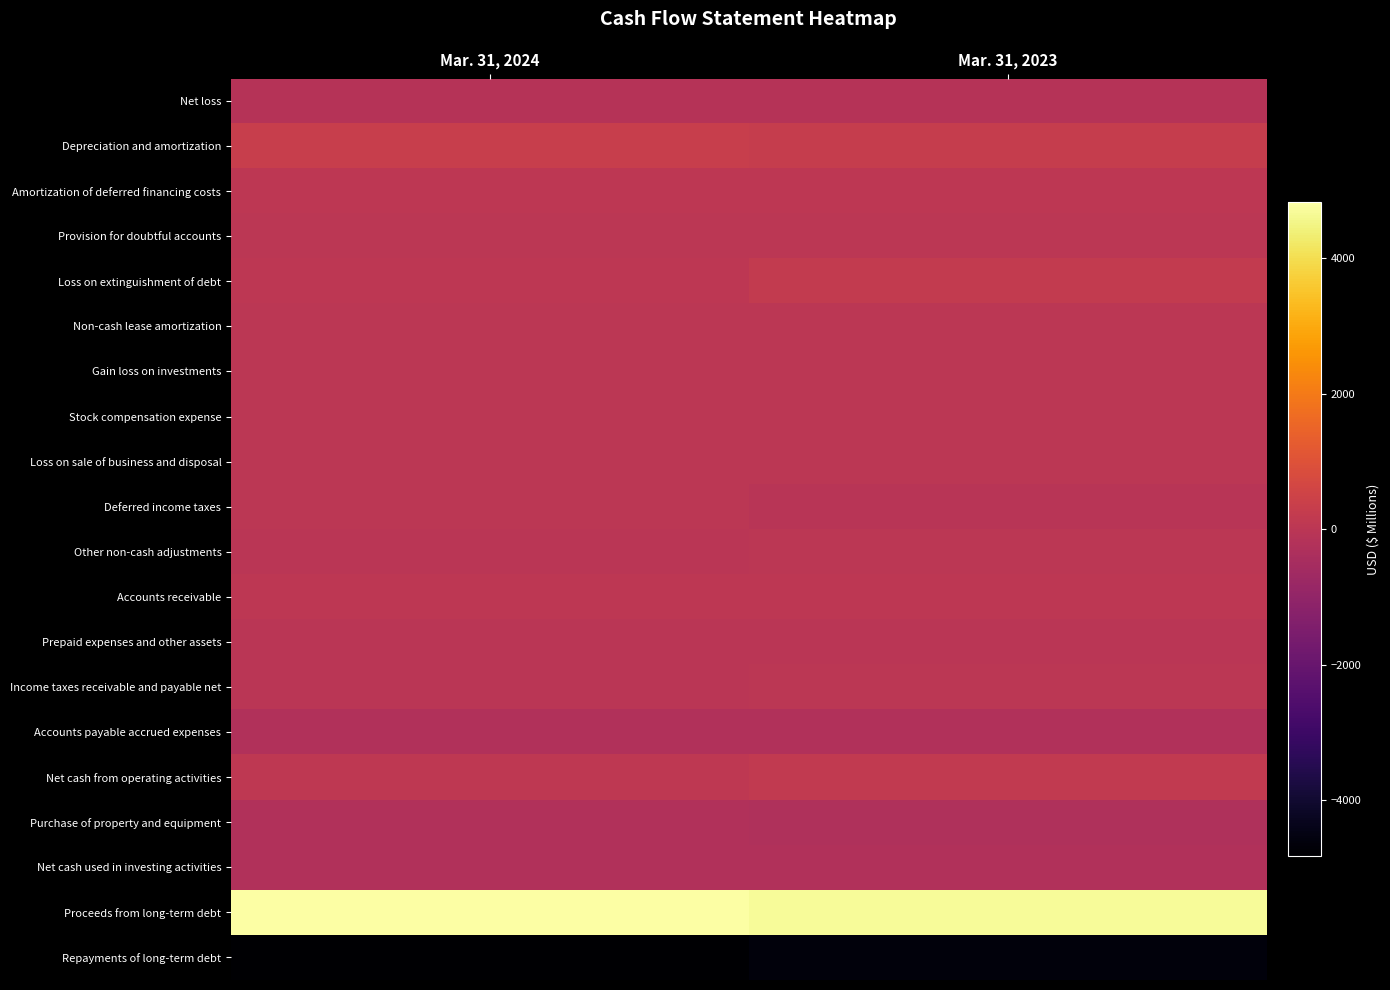

How many distinct data groups are displayed?

20